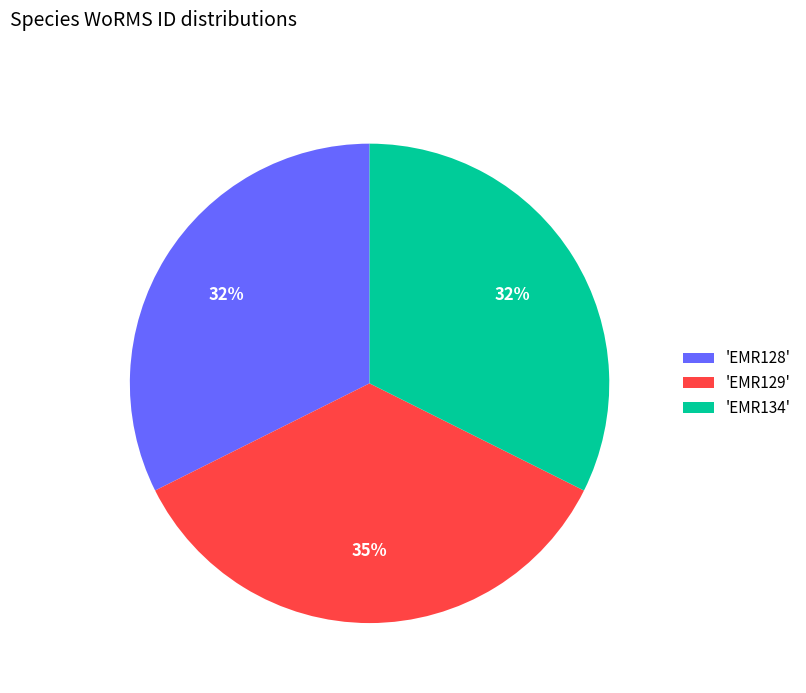

Does any single category account for the majority?

No